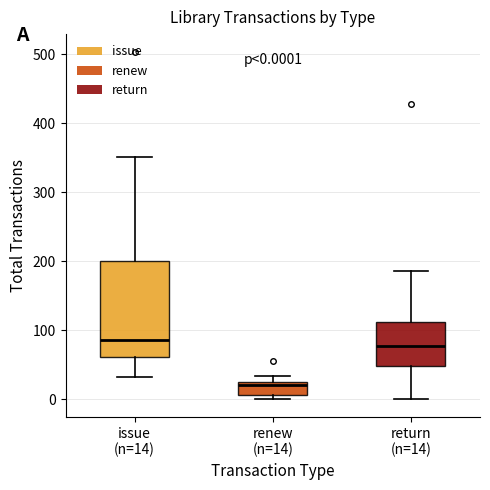

Which box is the tallest, from its lower edge to its upper edge?

issue (n=14)